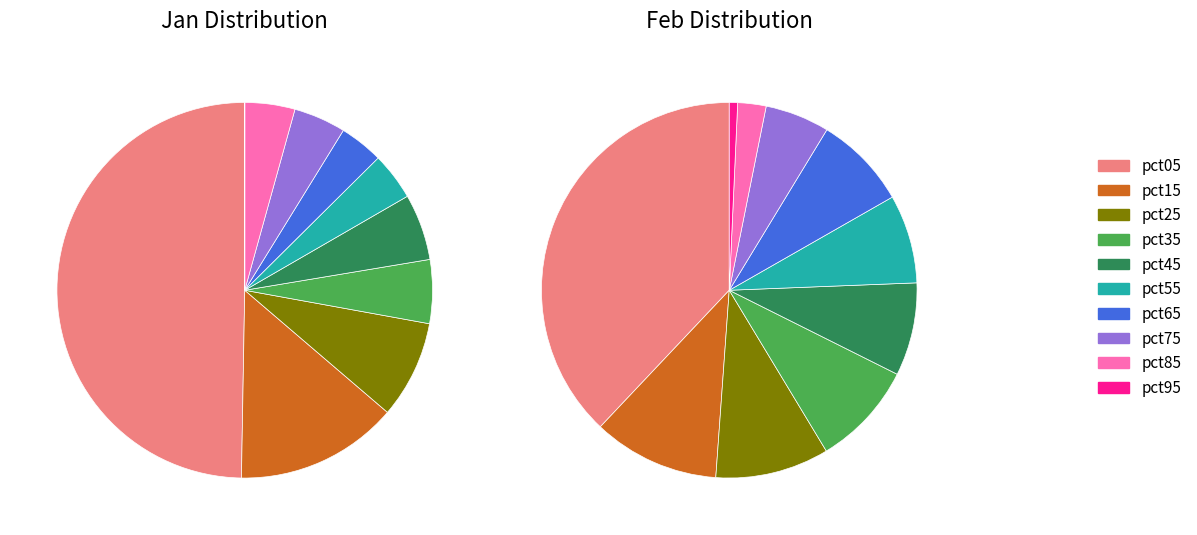

Count the number of slices in the pie.

10